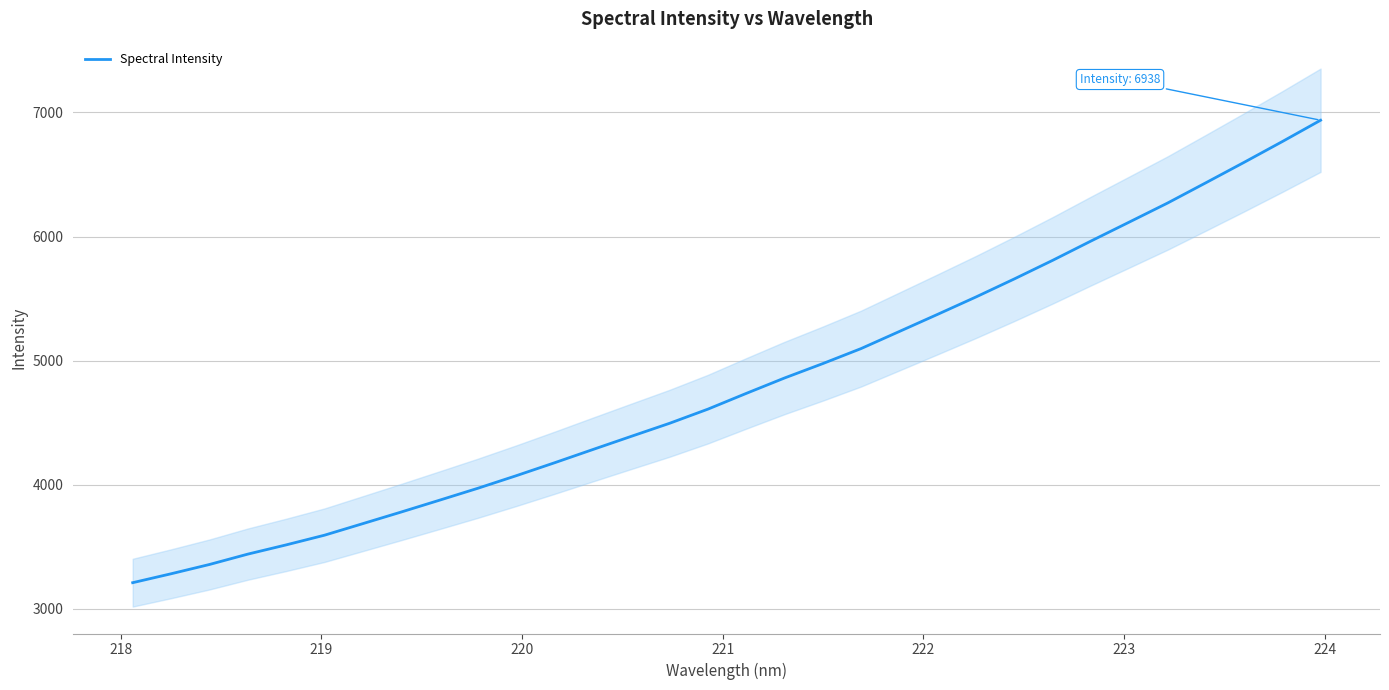

What is the sum of all values?

154097.9